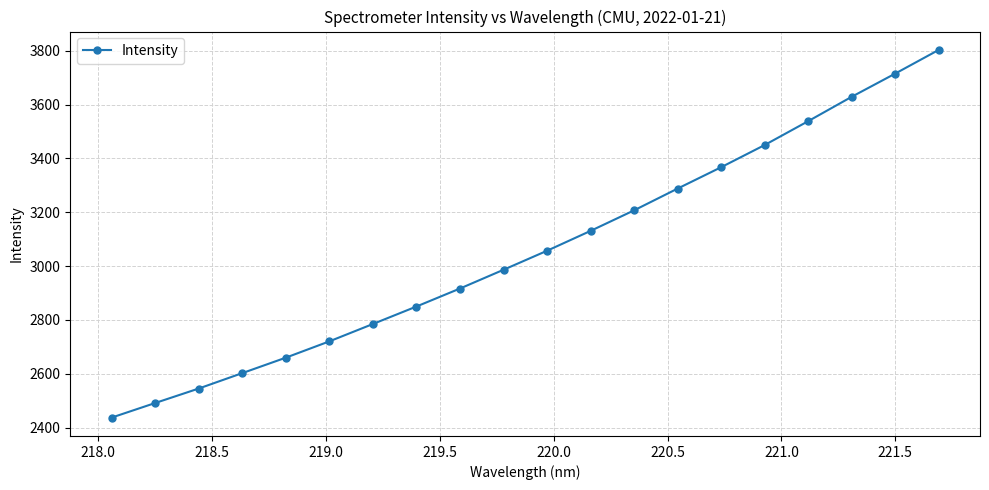

How many values exceed 3057?

10